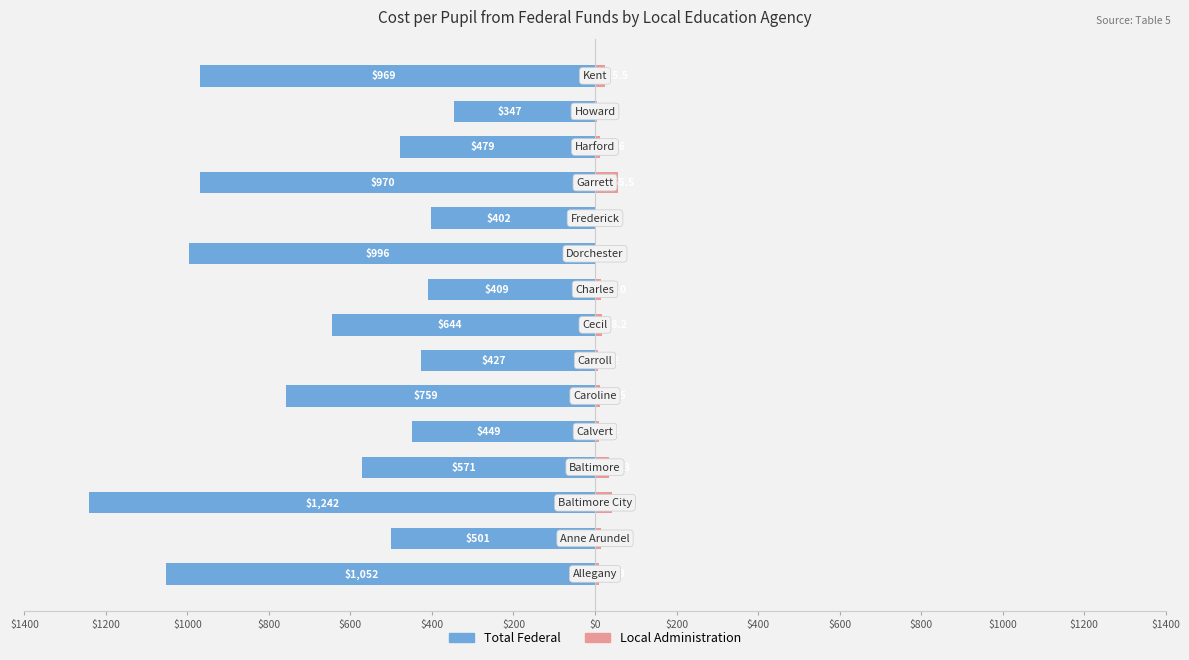

Which series has the largest range (max minus min)?

Total Federal